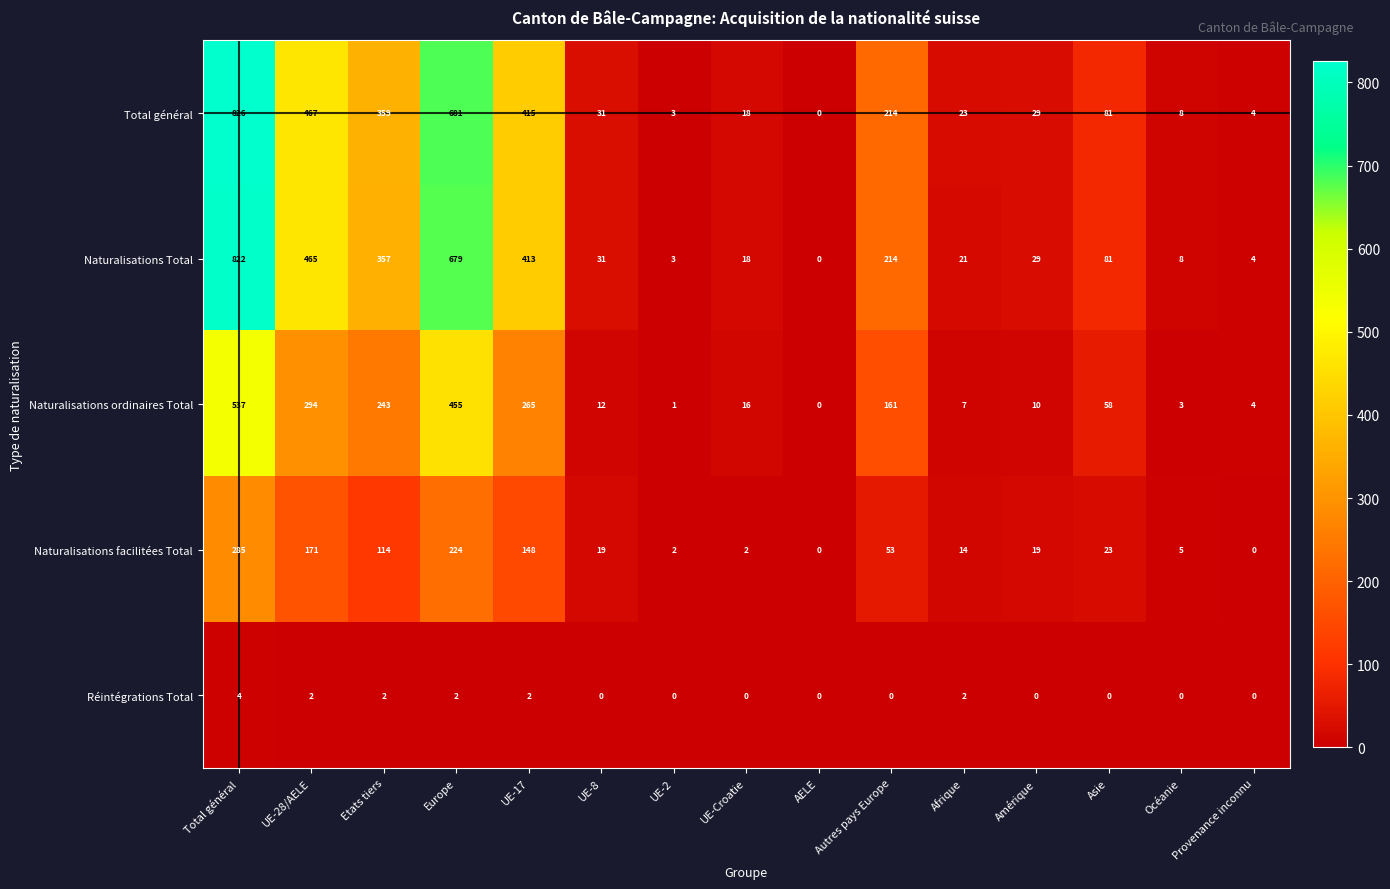

At which category does the chart reach its peak across all series?

Total général